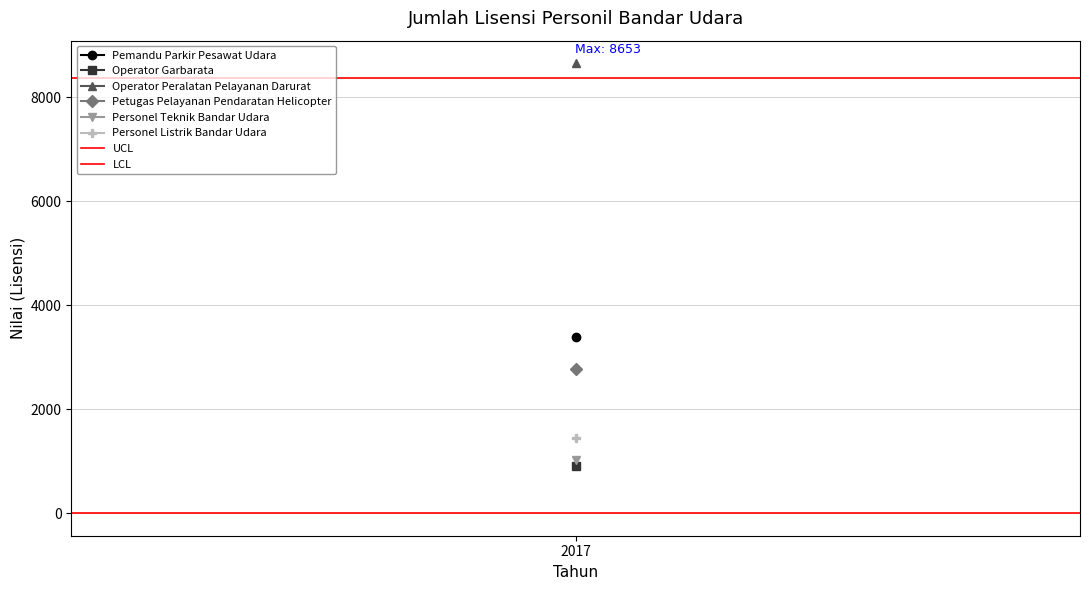

How many lines are shown in the chart?

2